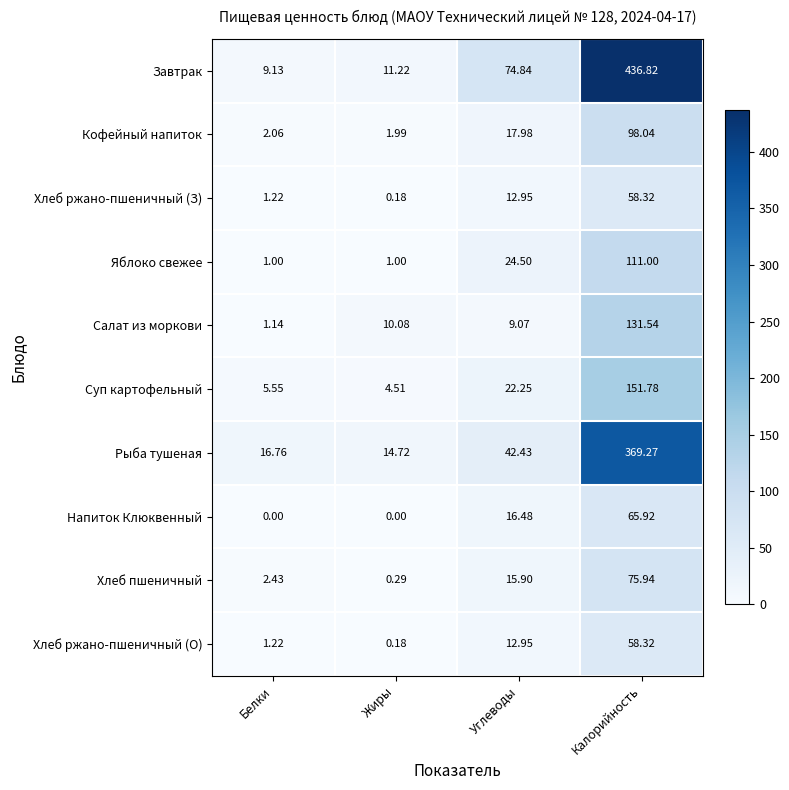

Which label corresponds to the largest value in the chart?

Калорийность